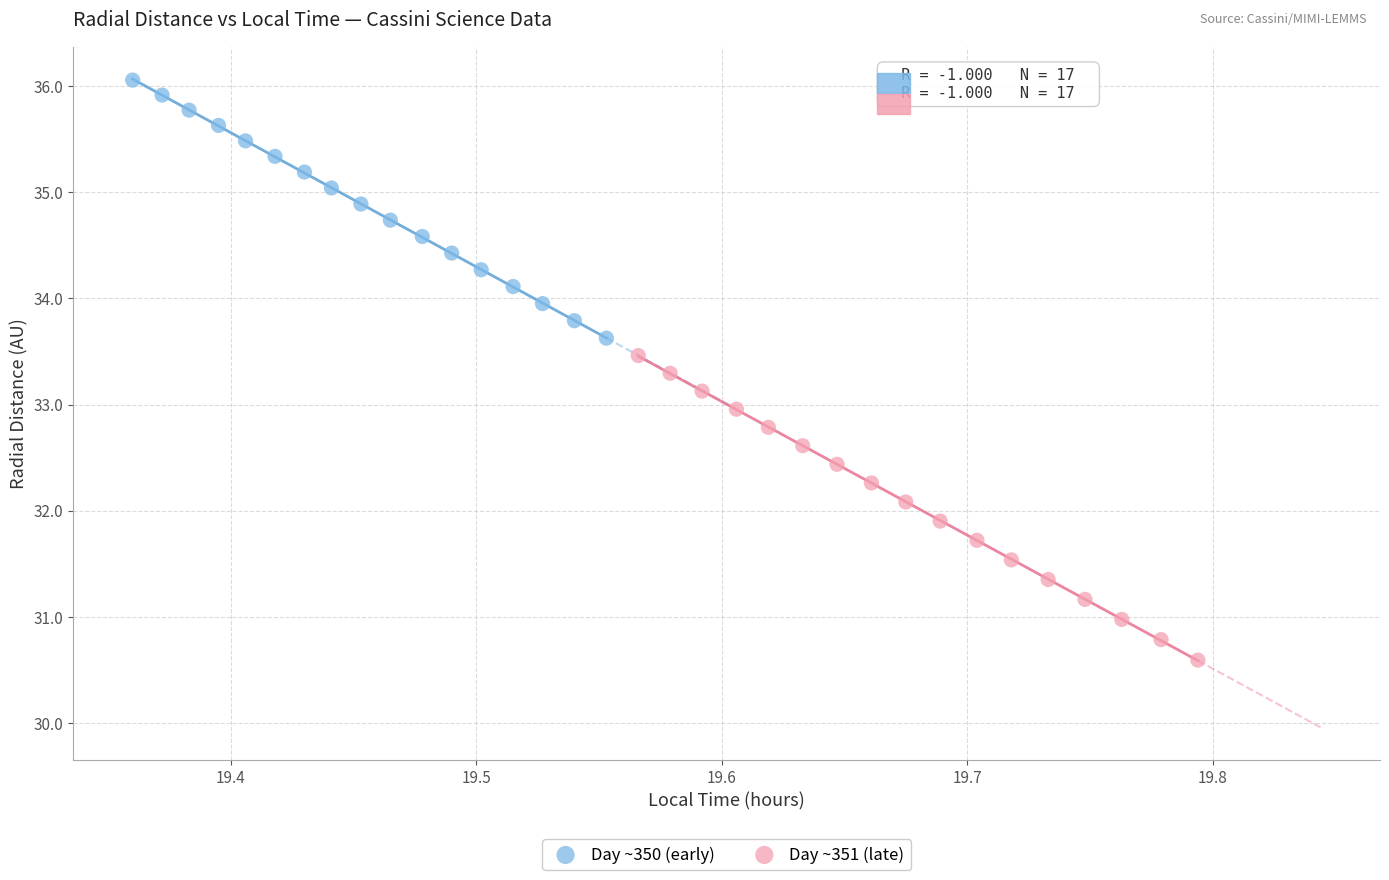

Which series reaches the minimum Y coordinate?

Day ~351 (late)